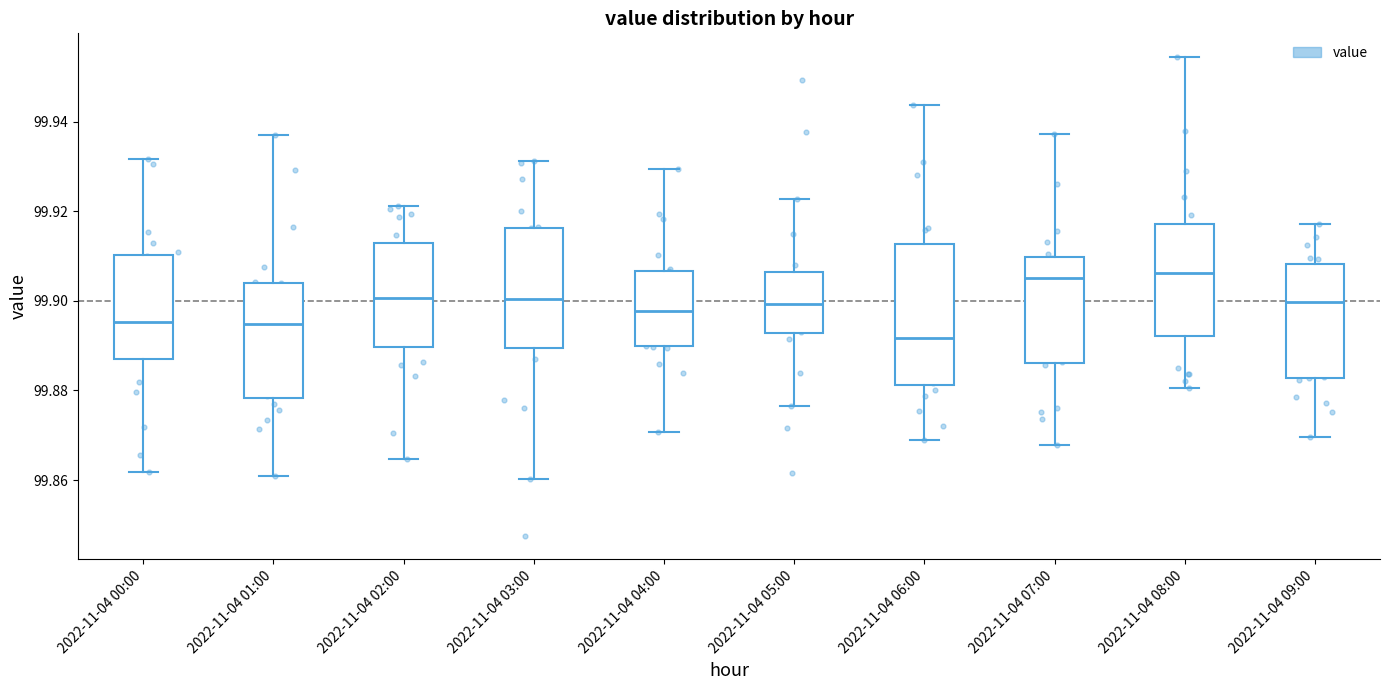

Where does the median line of the box for 2022-11-04 08:00 sit on the y-axis? The values are not printed on the chart, so give them approximately, as read against the axis.

99.906